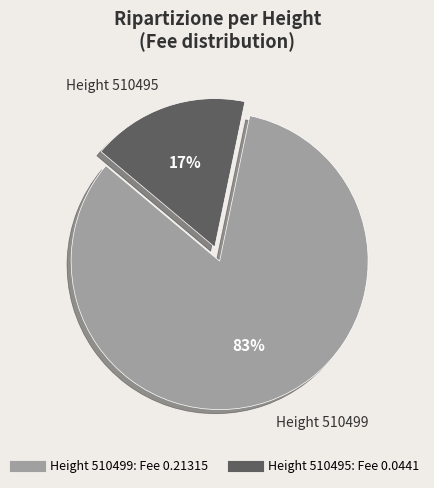

How many segments does this pie chart have?

2